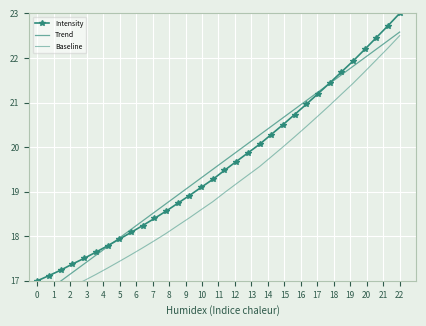

True or false: Intensity and Trend intersect in this chart.

True